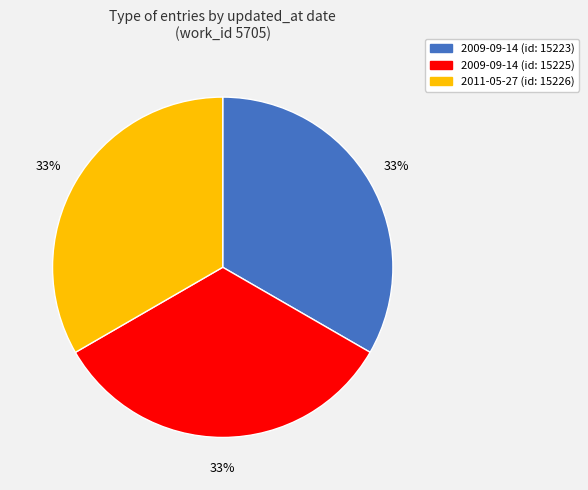

Does any single category account for the majority?

No